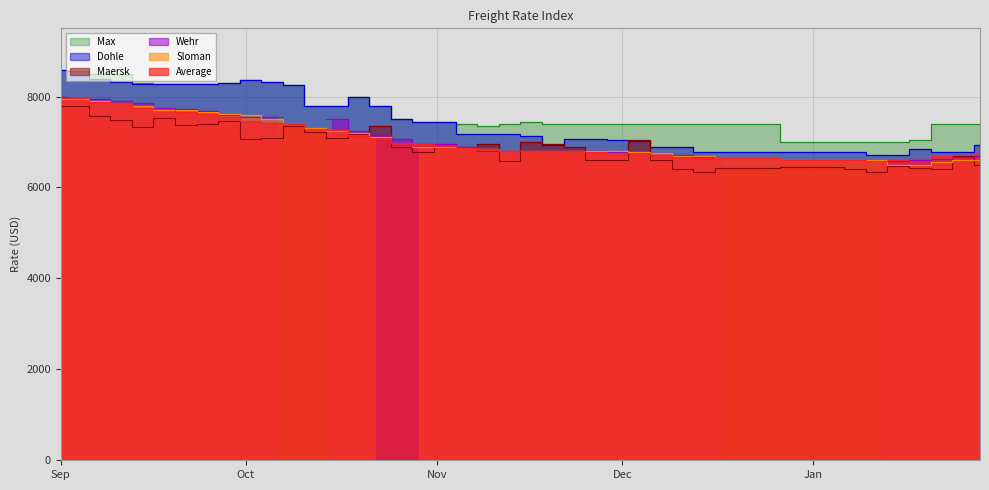

How many interior local valleys does the Dohle series have?

4